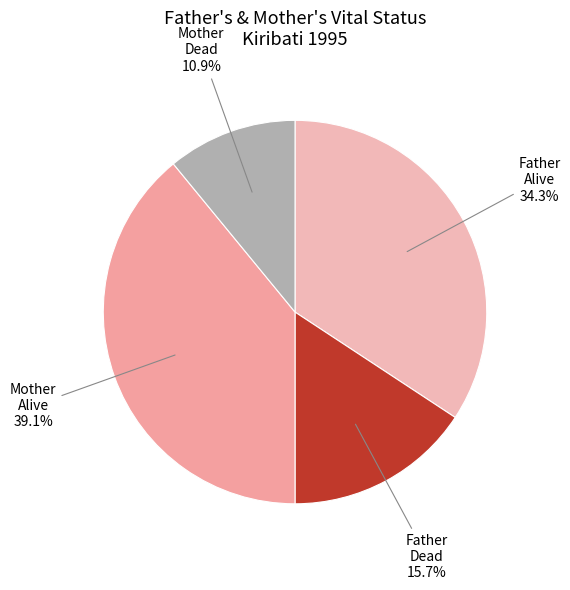

What is the smallest slice in the pie chart?

Mother Dead